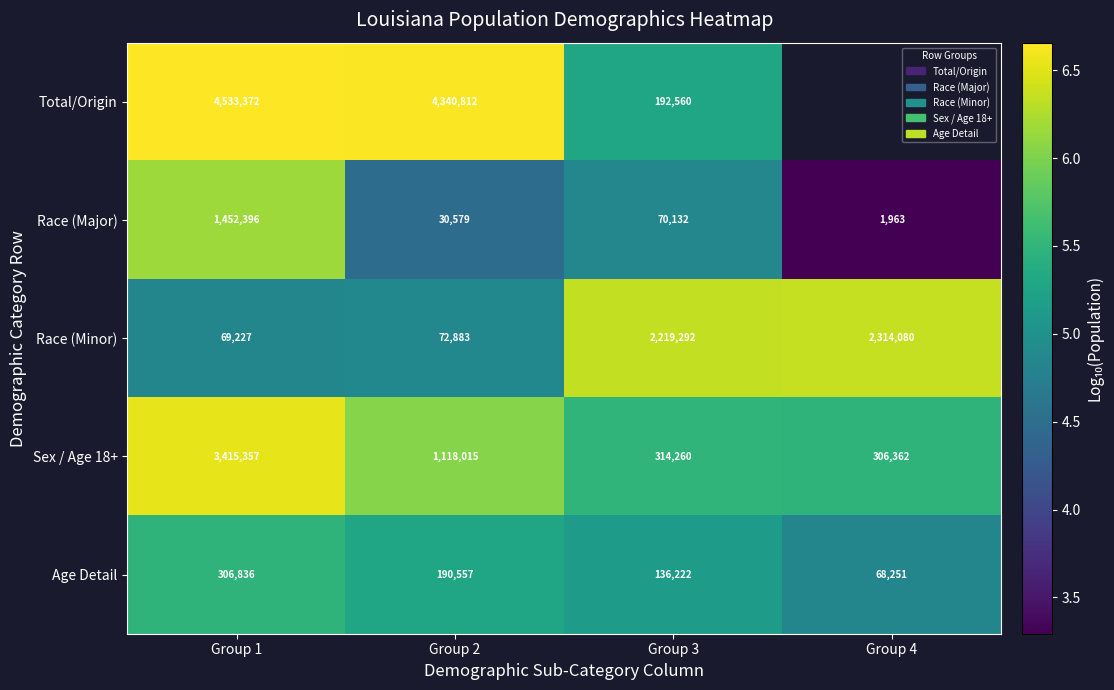

Is the value of Sex / Age 18+ at Group 2 greater than the value of Total/Origin at Group 2?

No